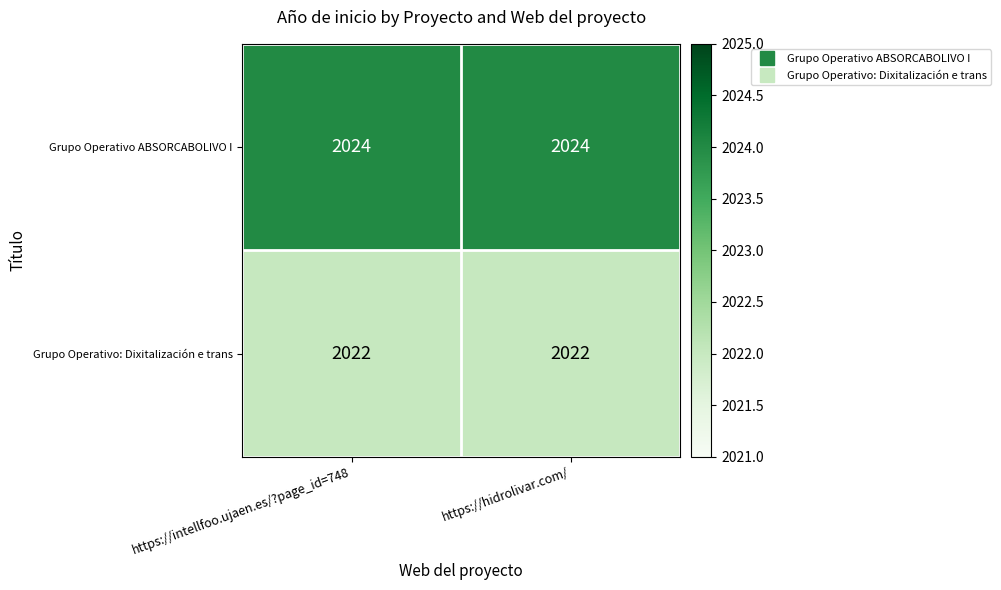

What is the smallest value displayed?

2022